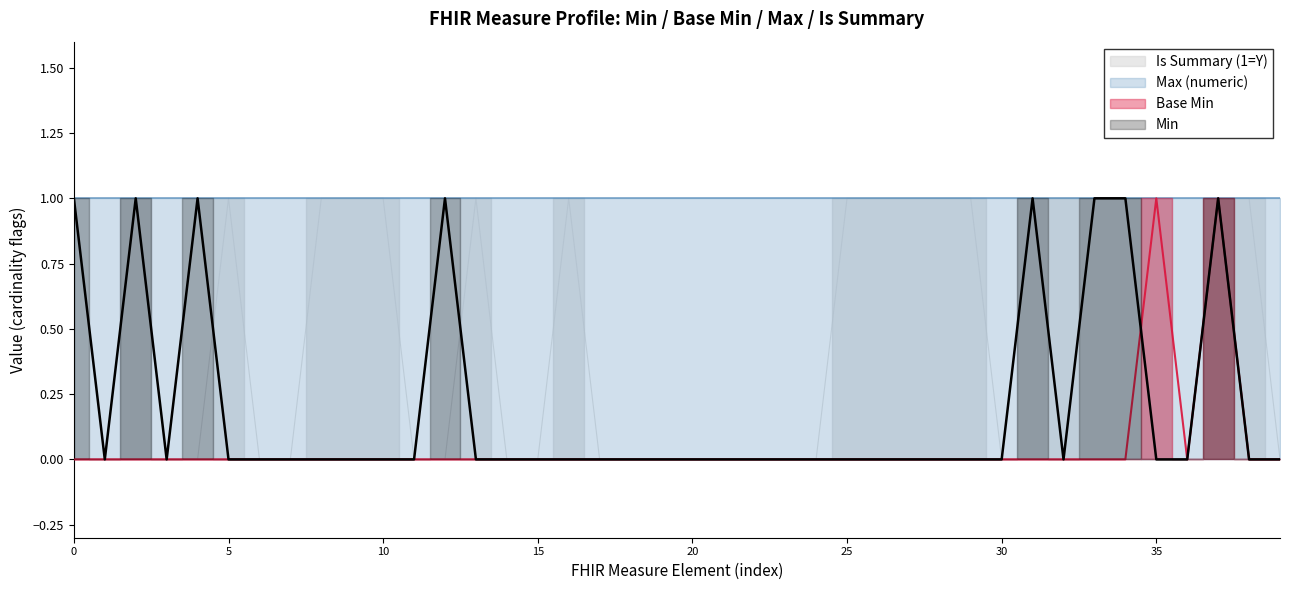

How many positive values does the Base Min series have?

2